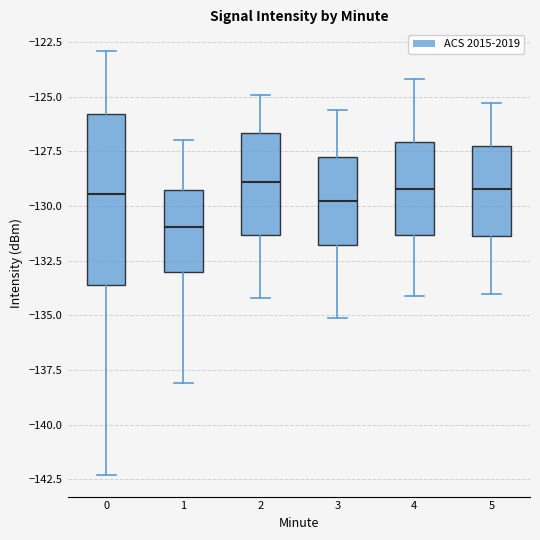

Where is the lower edge of the box at x = 5 on the y-axis? The values are not printed on the chart, so give them approximately, as read against the axis.

-131.5